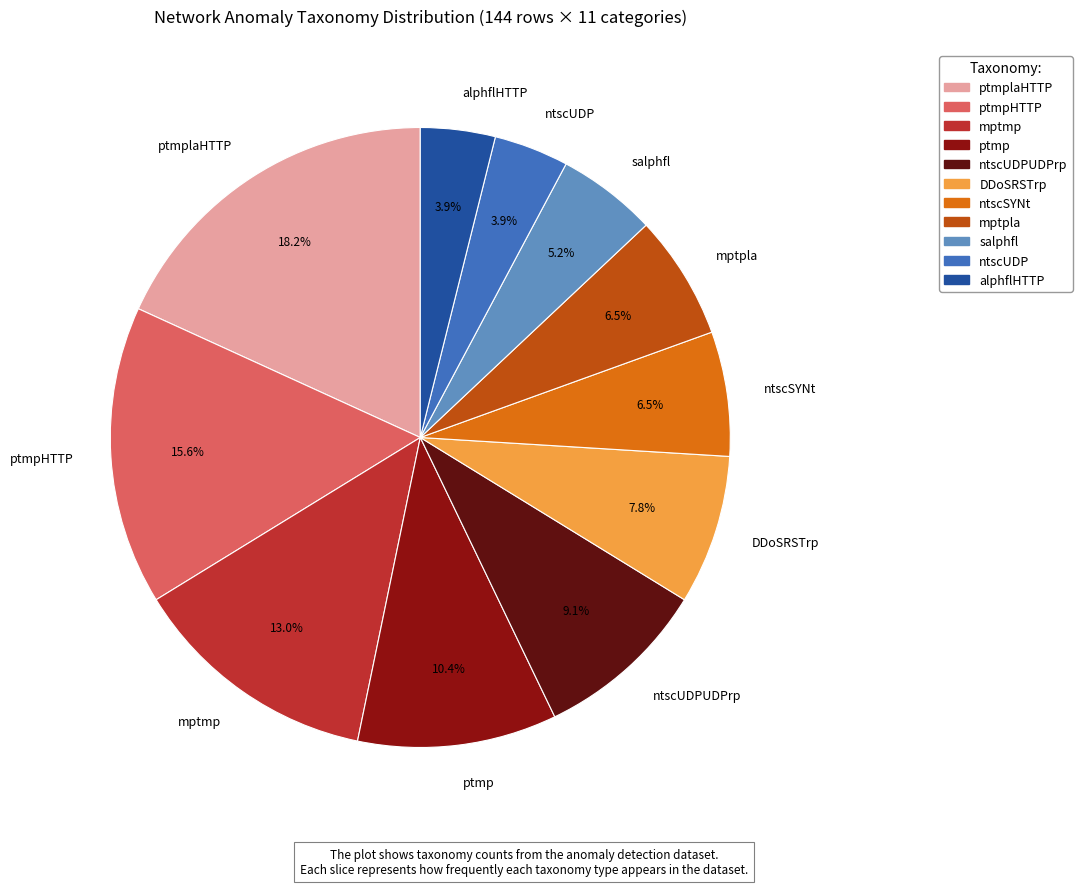

Does any single category account for the majority?

No